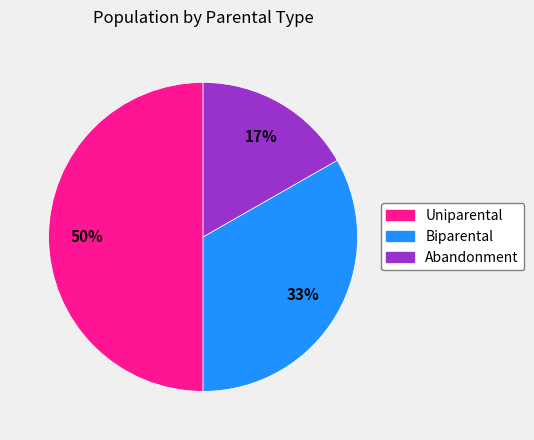

How many slices are in this pie chart?

3